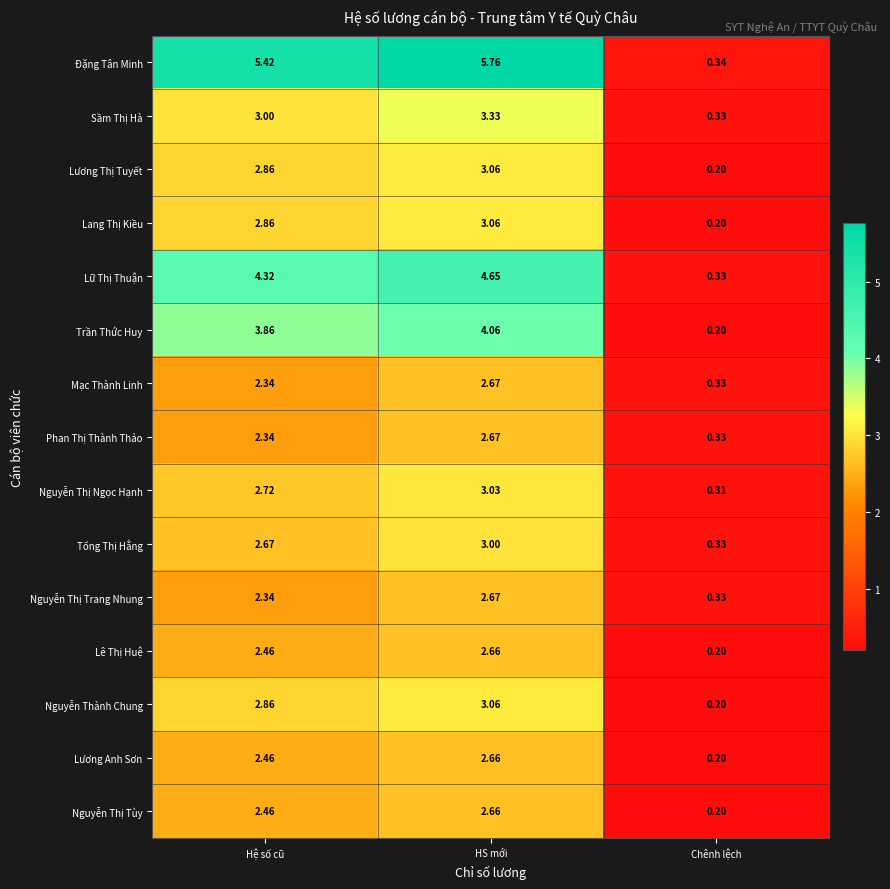

List the labels in order of Nguyễn Thị Tùy value, largest first.

HS mới, Hệ số cũ, Chênh lệch